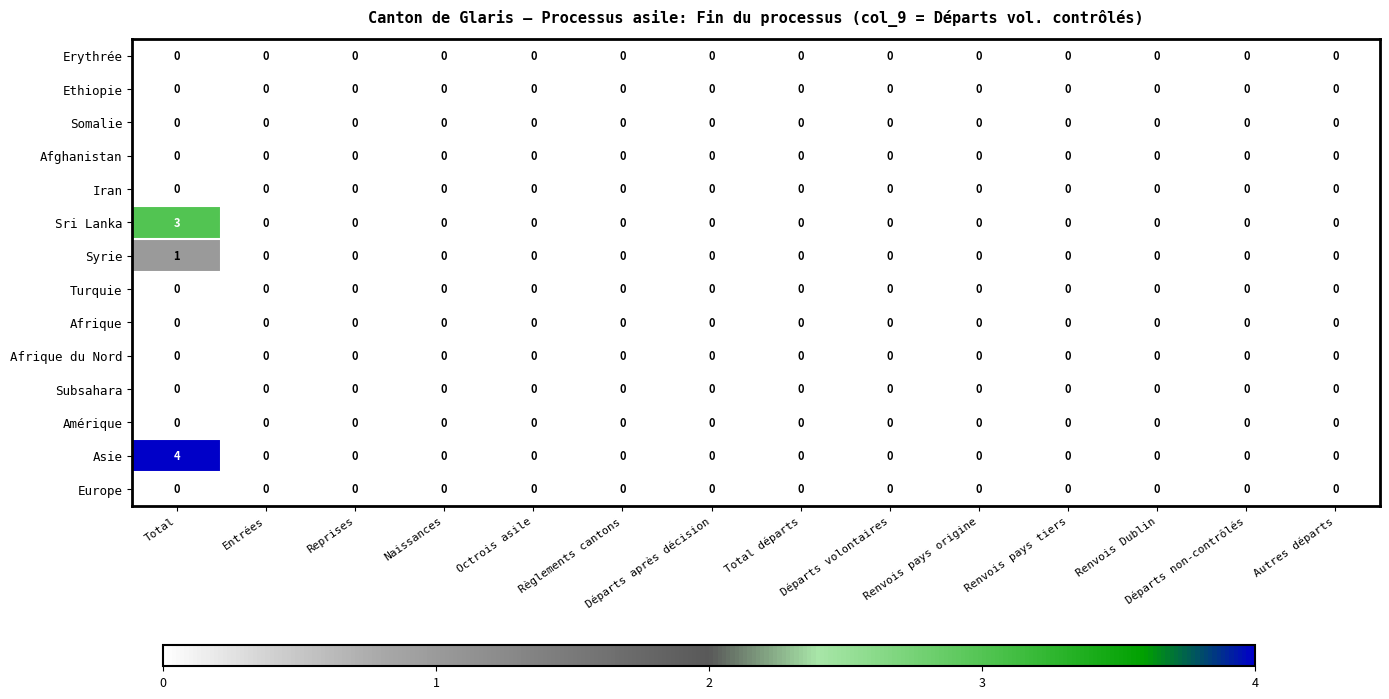

Which series has the largest range (max minus min)?

Asie